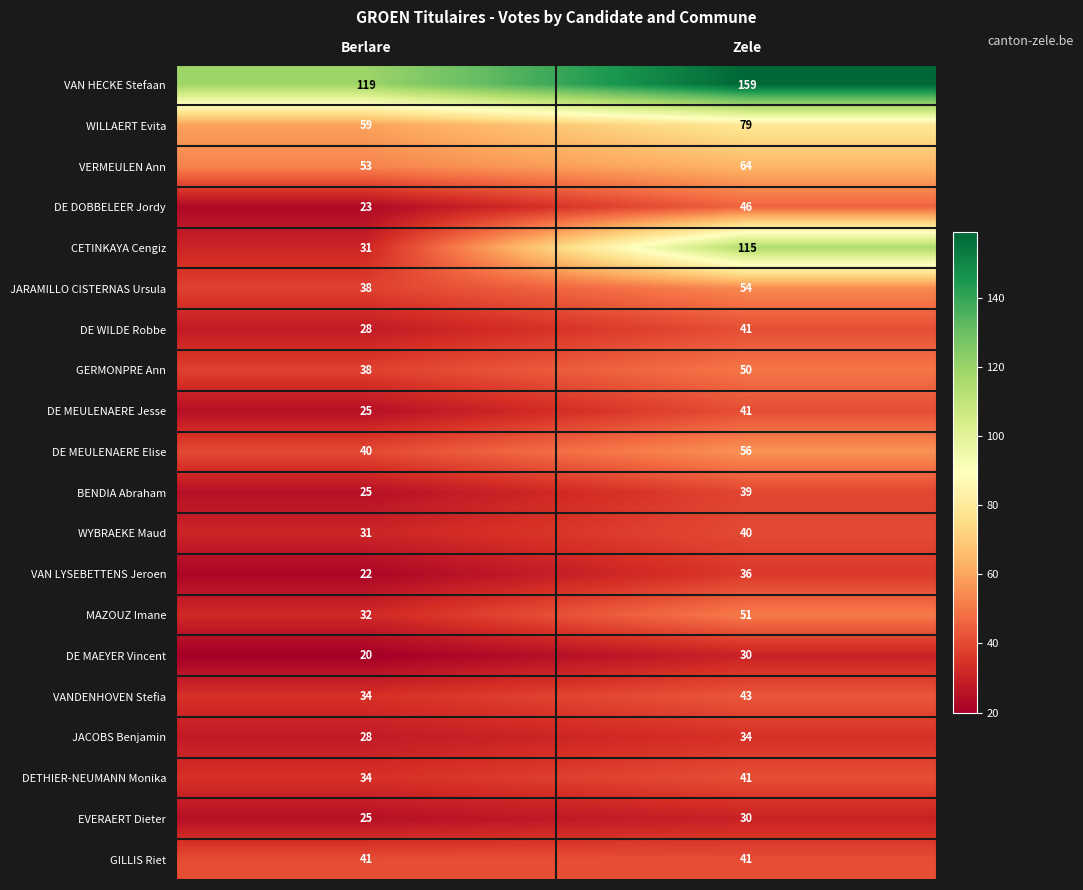

What is the difference between the VAN HECKE Stefaan values at Berlare and Zele?

40